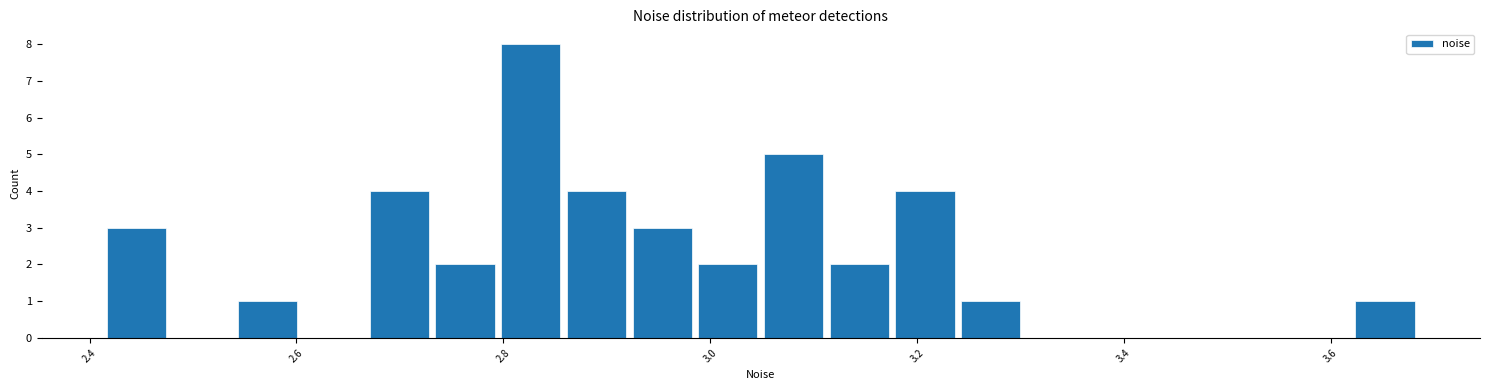

Read against the x-axis, roughly where is the centre of the tallest bar?

2.82